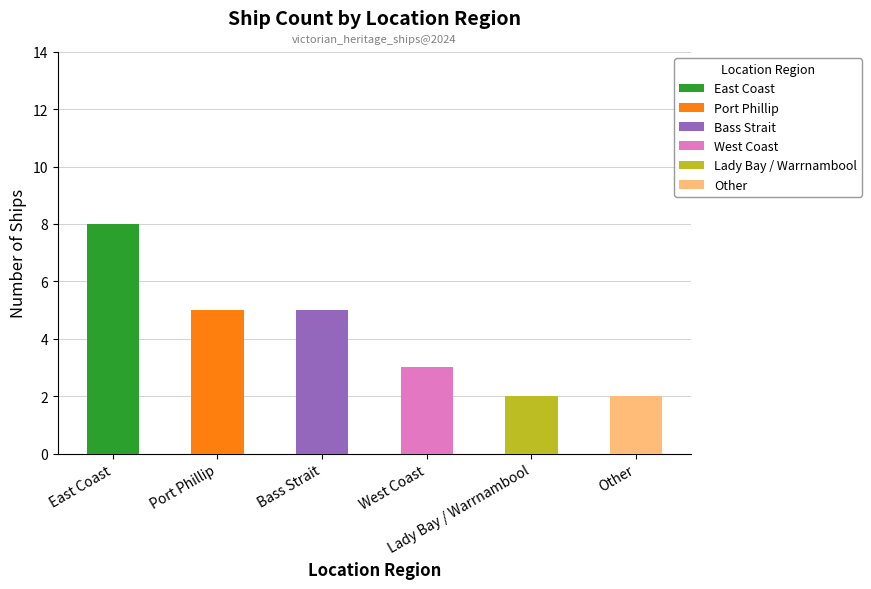

What is the difference between the maximum and second lowest values?

6